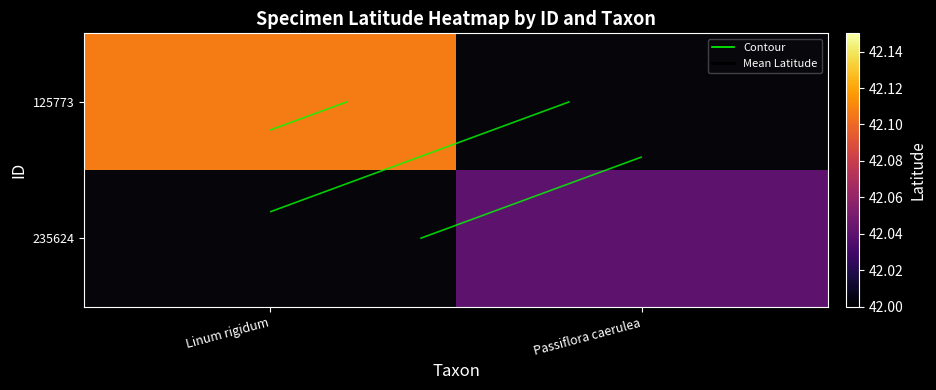

What is the minimum value shown in the chart?

42.0